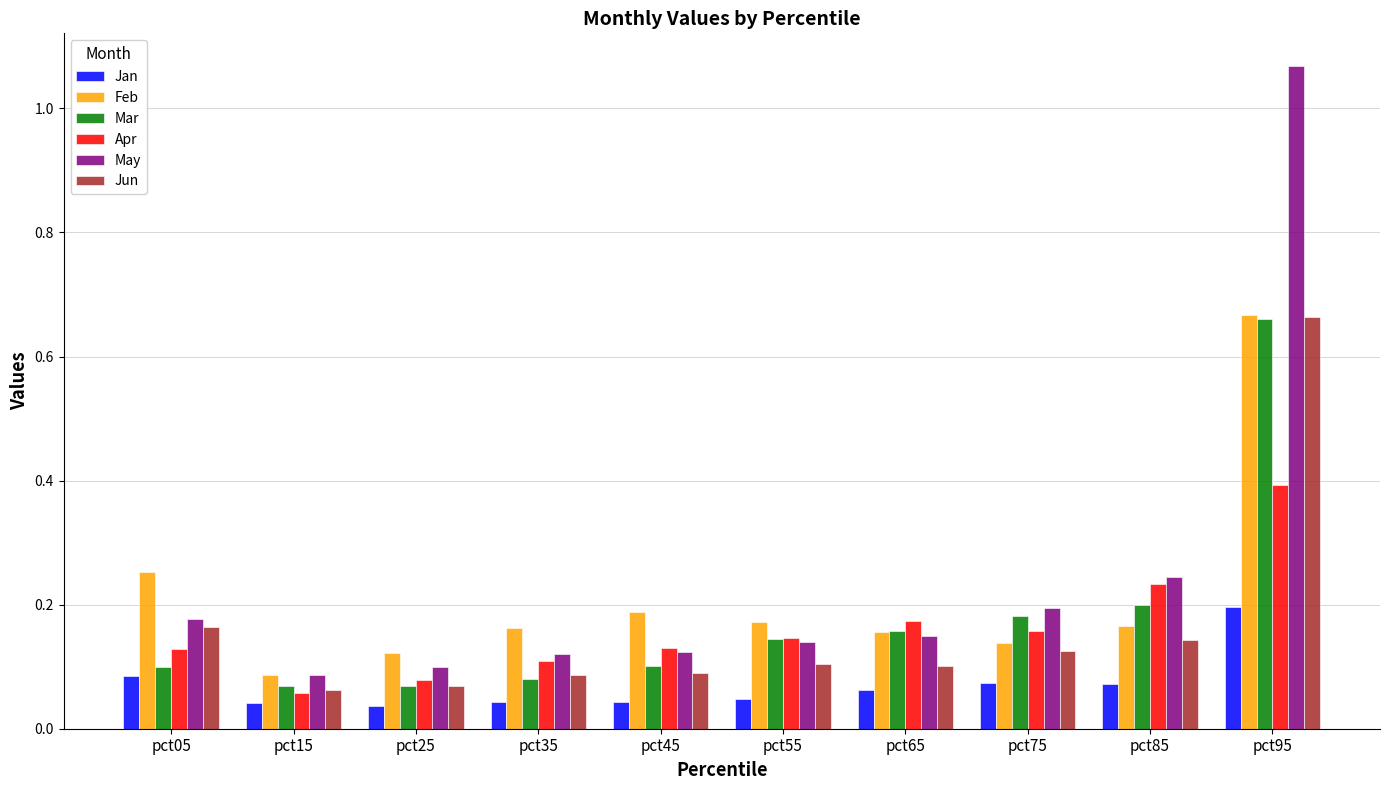

What is the difference between the maximum and minimum values in the Feb series?

0.6